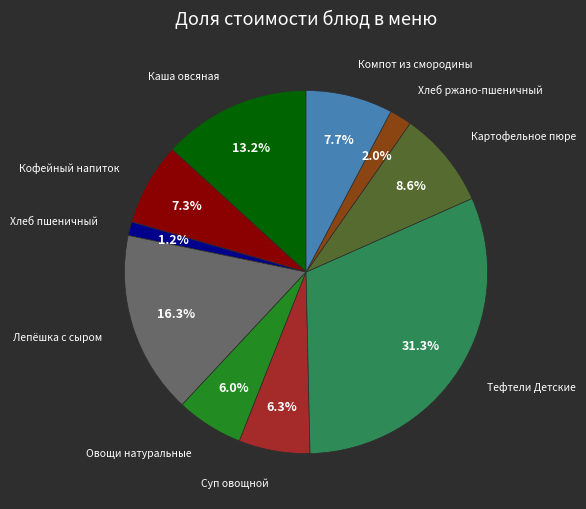

Is there a majority slice in this chart?

No